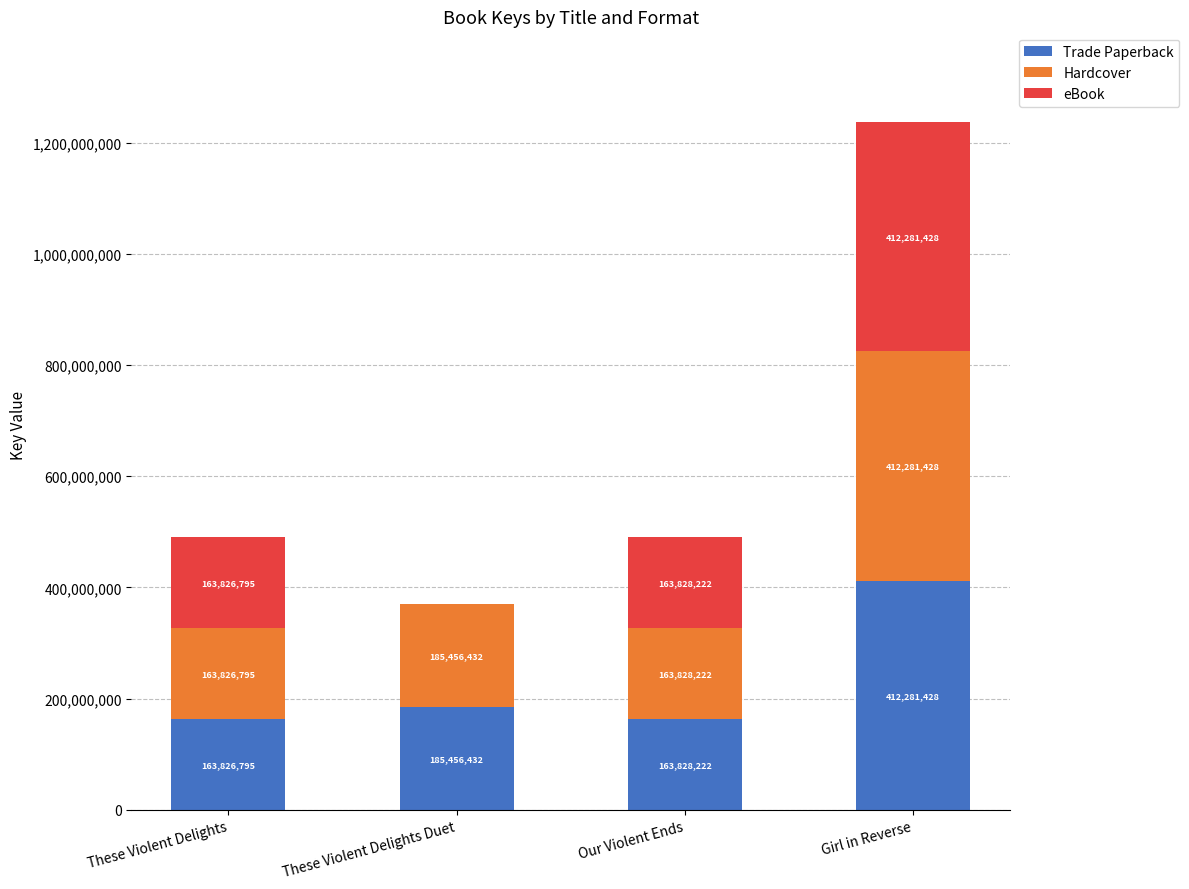

At which label does Trade Paperback reach its peak?

Girl in Reverse